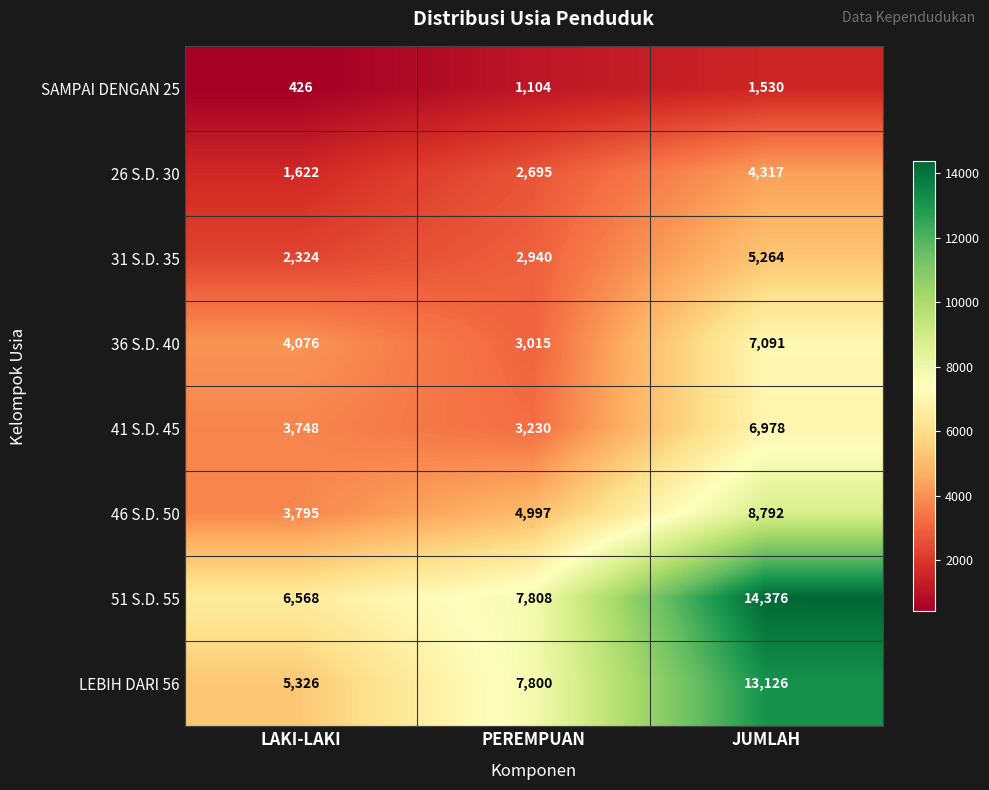

What is the difference between the highest and lowest values at LAKI-LAKI?

6142